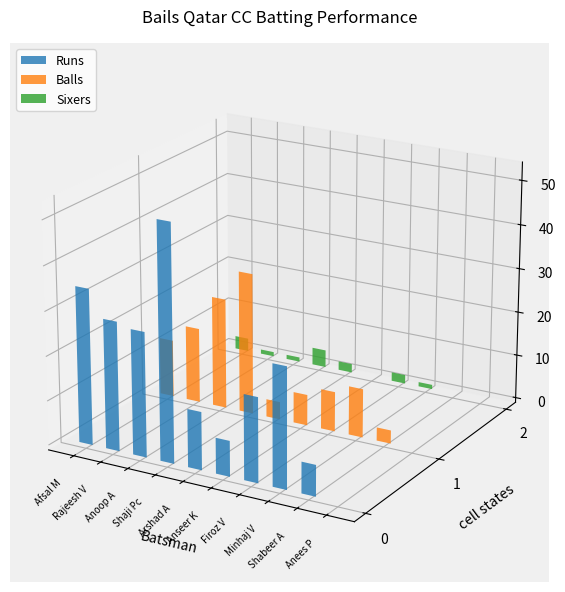

The value of Sixers at Anseer K is 1. True or false?

False